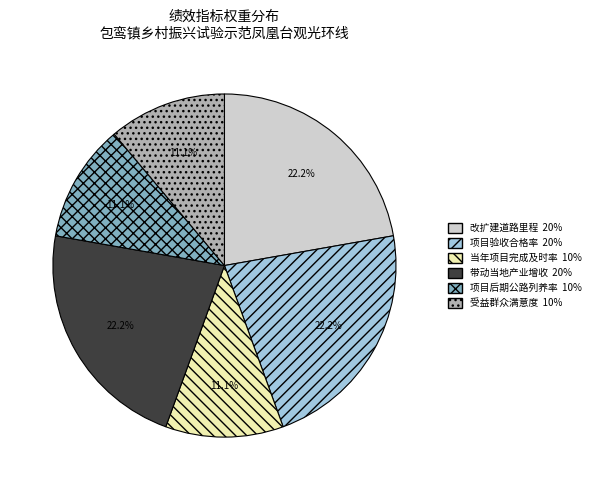

What percentage do 当年项目完成及时率 and 受益群众满意度 together represent?

22.2%